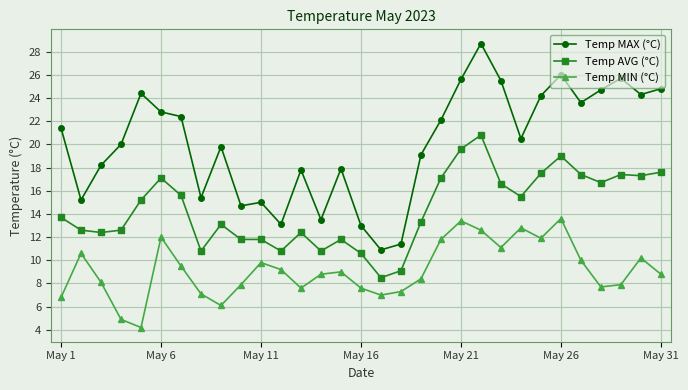

What is the average value of the Temp MAX (°C) series?

20.1